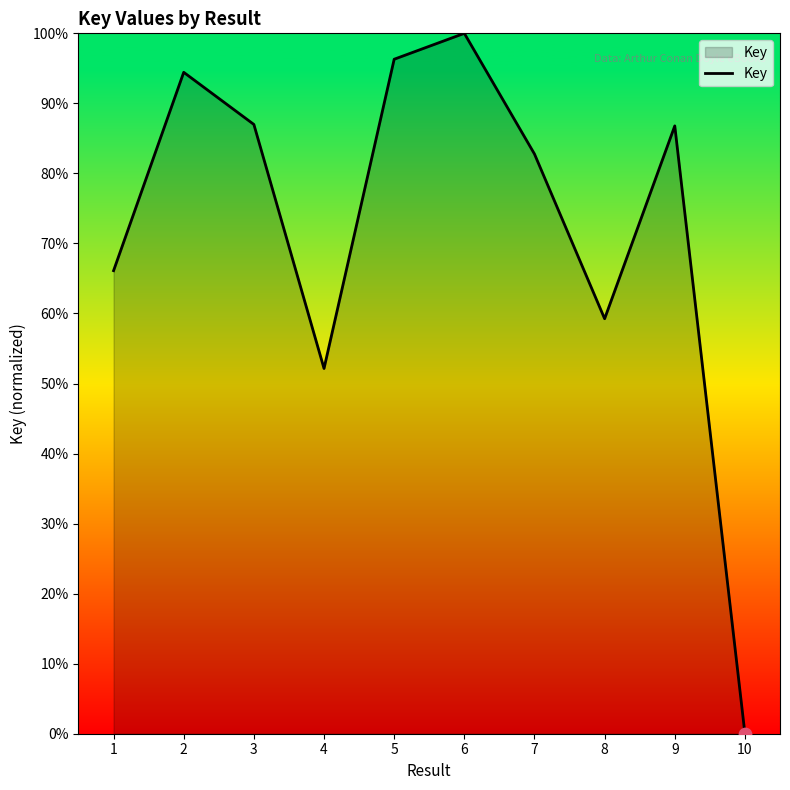

What is the change in value from 4 to 5?

+44.2